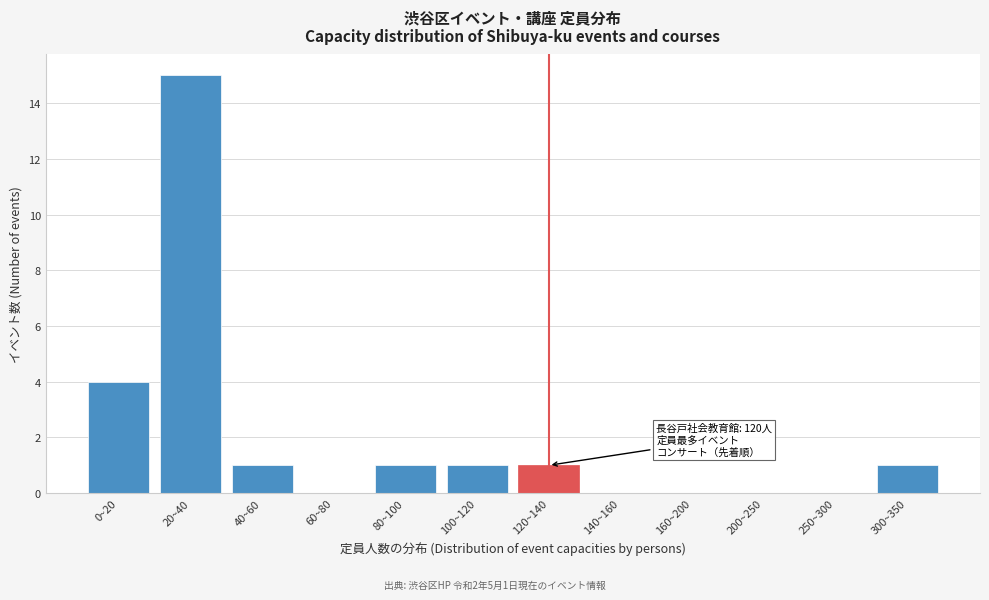

Reading right to left, list all the values displayed in this chart.

300~350=1	250~300=0	200~250=0	160~200=0	140~160=0	120~140=1	100~120=1	80~100=1	60~80=0	40~60=1	20~40=15	0~20=4